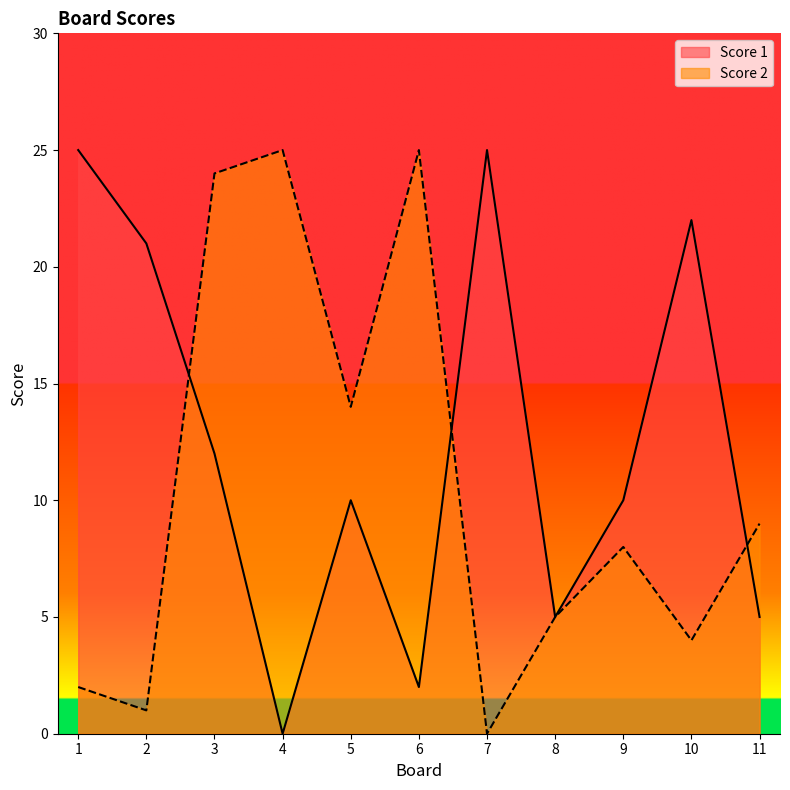

What is the total value across all series at 10?

26